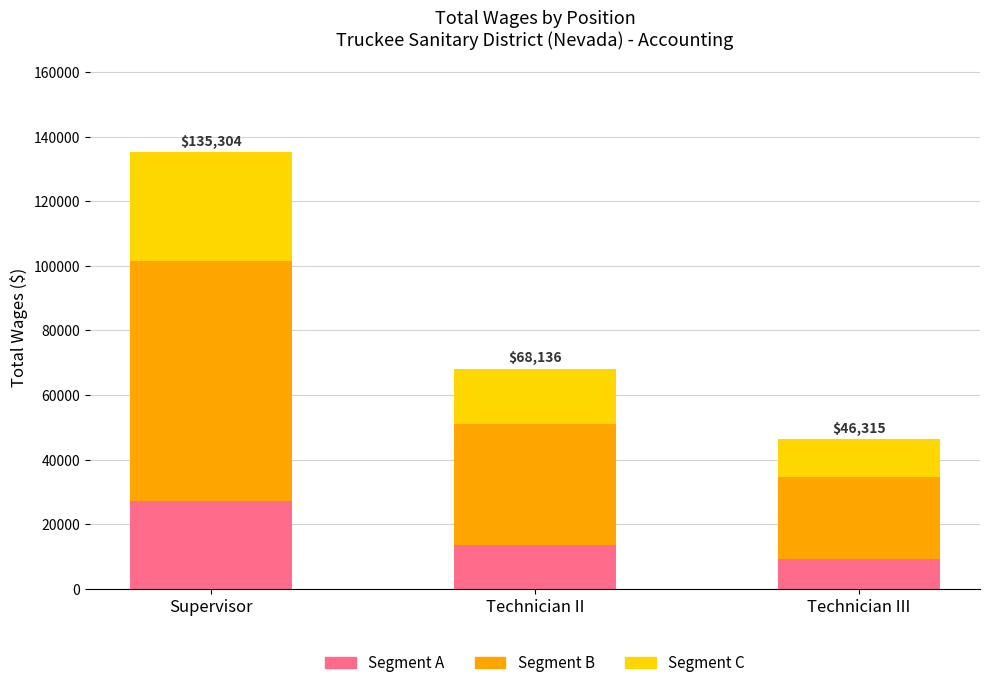

What is the approximate value of Segment A at Technician II?

13627.2